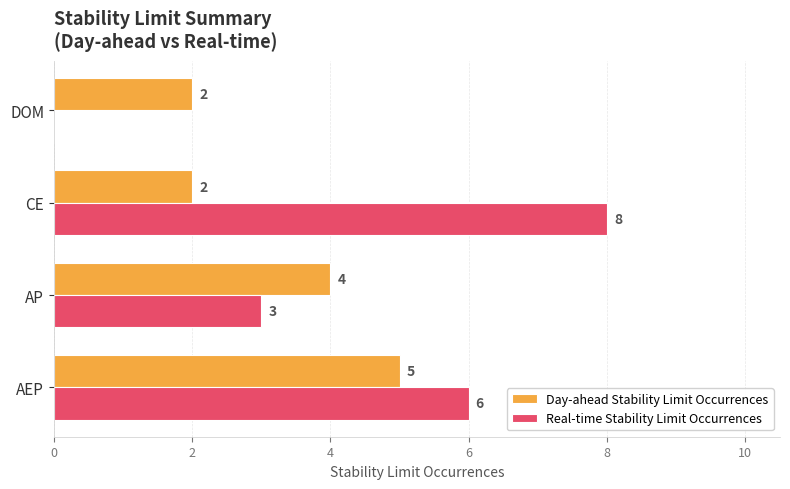

Is the value of Day-ahead Stability Limit Occurrences at AEP greater than the value of Real-time Stability Limit Occurrences at AEP?

No